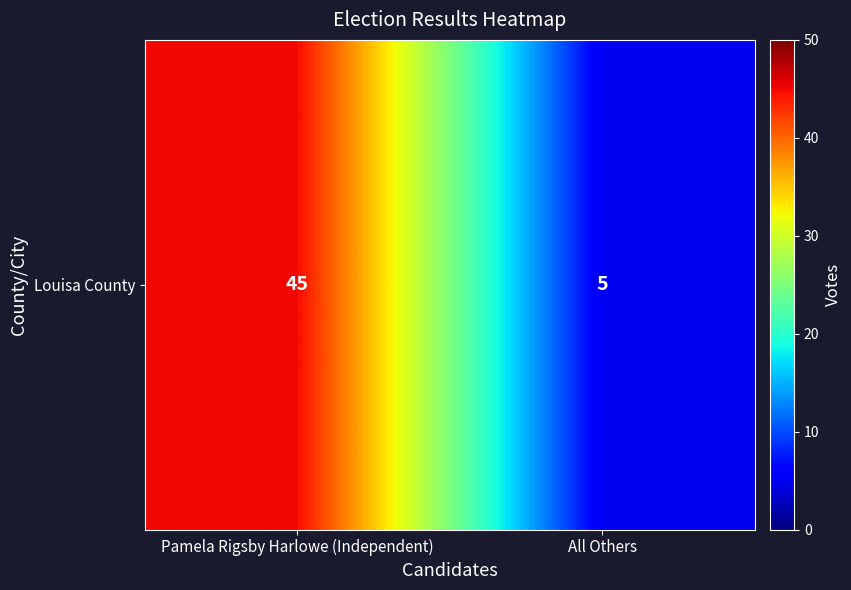

At which category does the chart reach its minimum across all series?

All Others